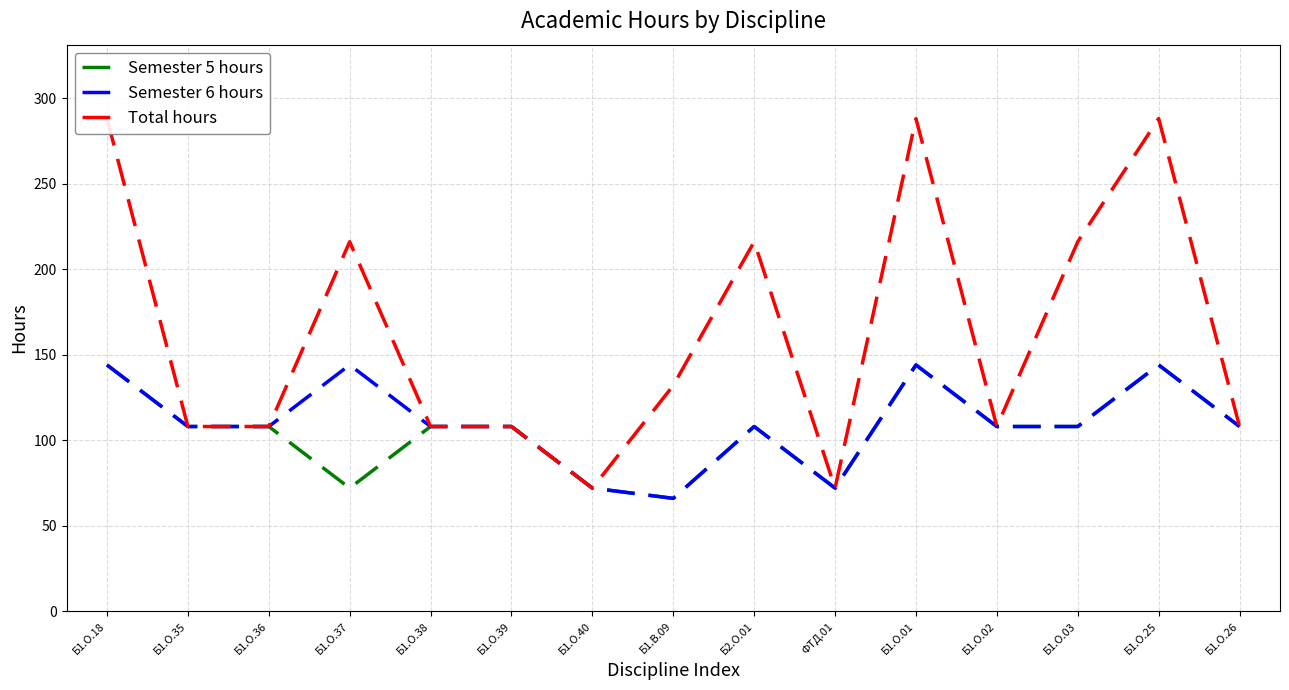

What is the value of the Total hours point at the 9th from the left?

216